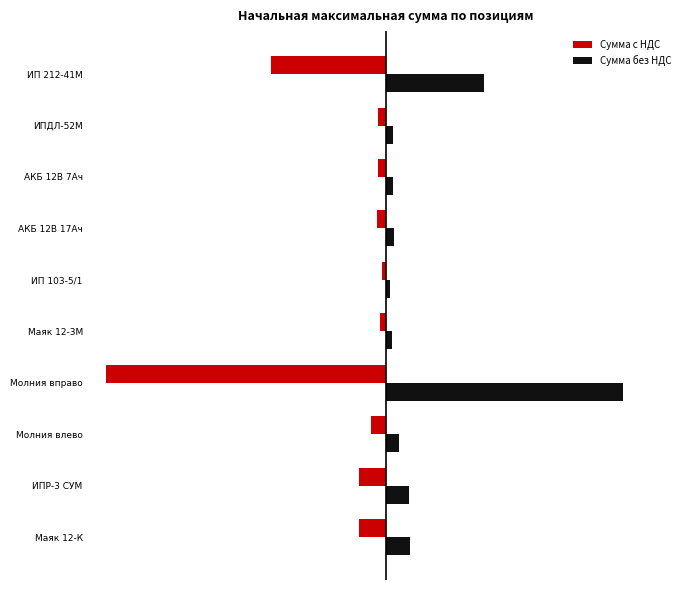

What is the difference between the maximum and minimum values in the Сумма с НДС series?

476224.4